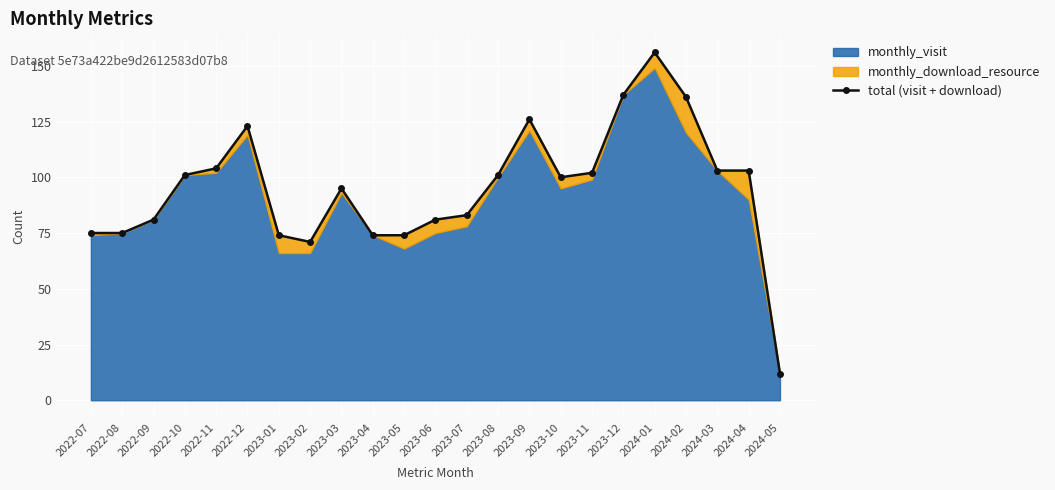

What is the smallest value displayed?

12